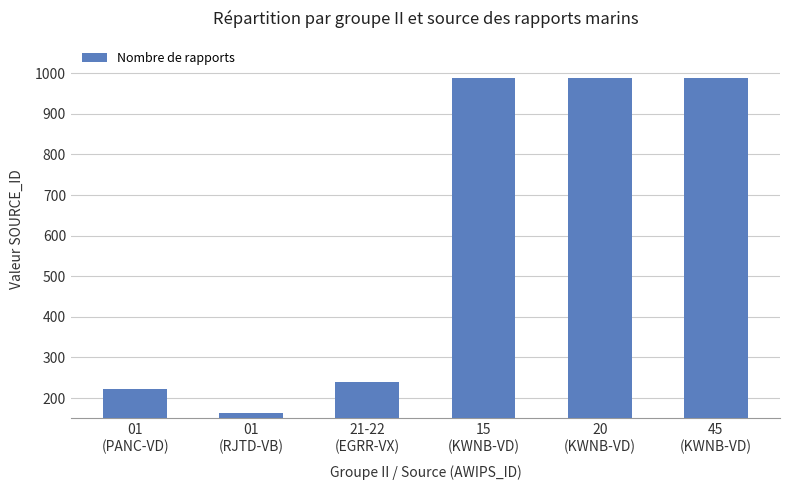

Count the number of categories in the chart.

6